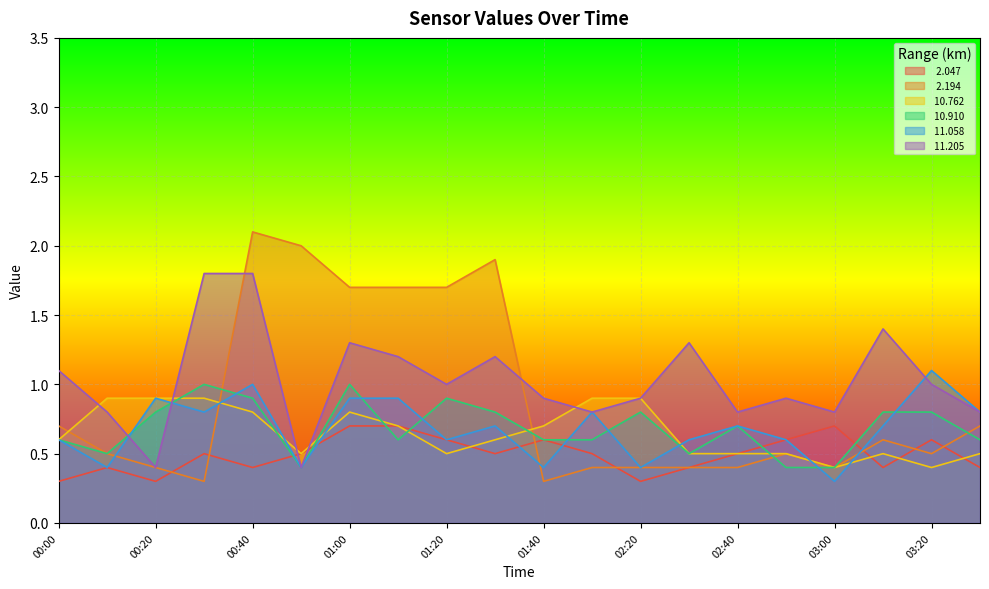

List the series in order of their peak value, highest first.

  2.194,  11.205,  11.058,  10.910,  10.762,   2.047